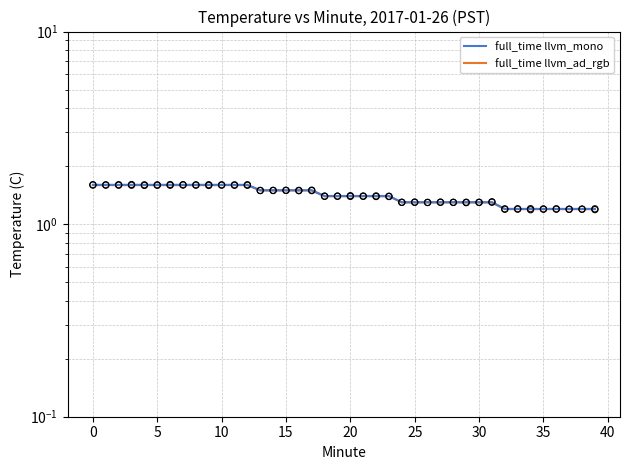

What is the total value across all series at 25?

3.2